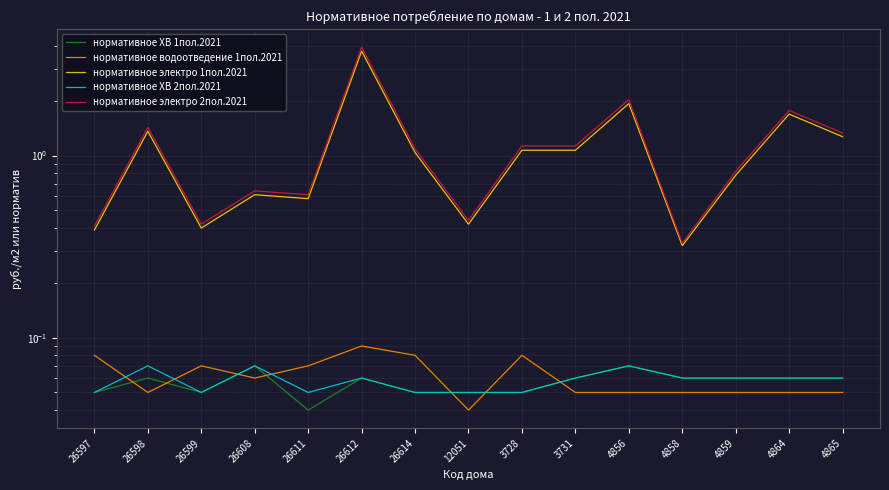

What is the label of the 4th point from the right?

4858